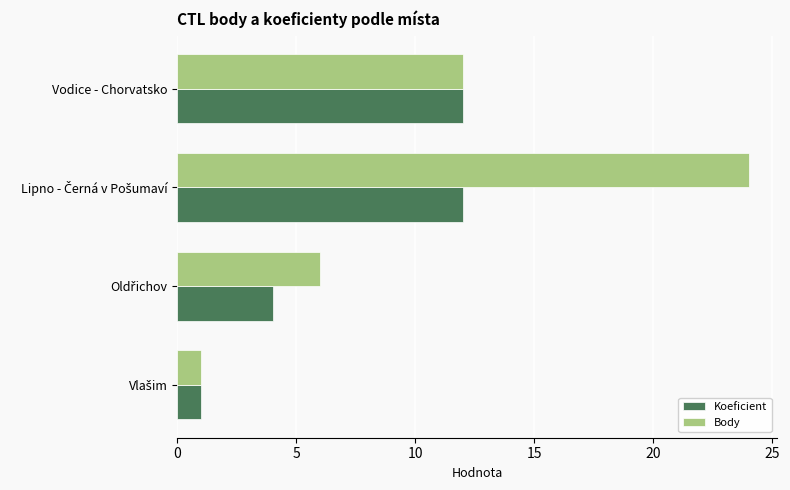

List the series in order of their overall mean, highest first.

Body, Koeficient